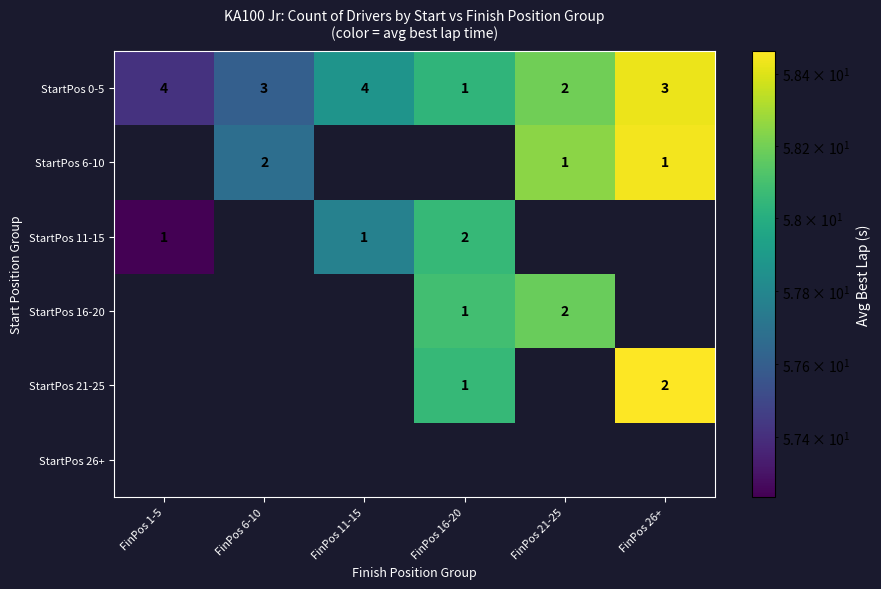

Is the value of StartPos 0-5 at FinPos 1-5 greater than the value of StartPos 16-20 at FinPos 26+?

No